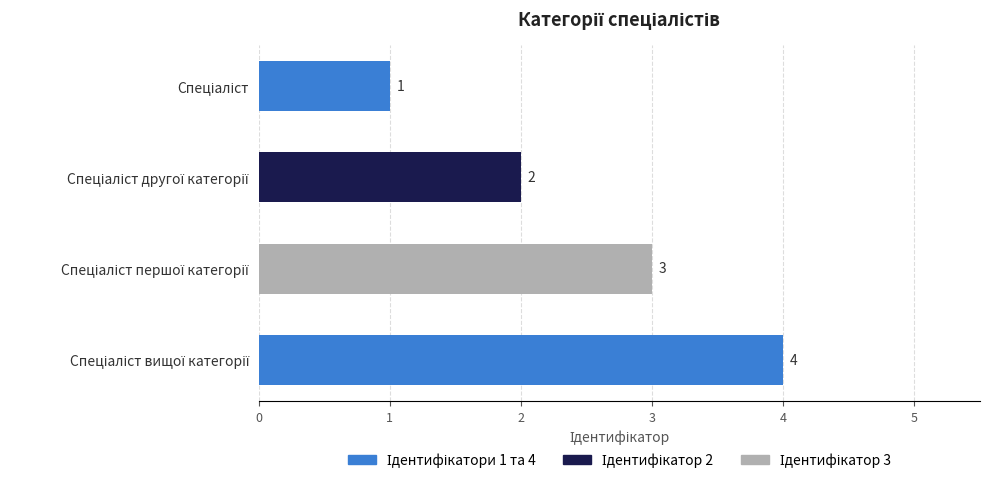

Count the values in the range 2 to 4.

3